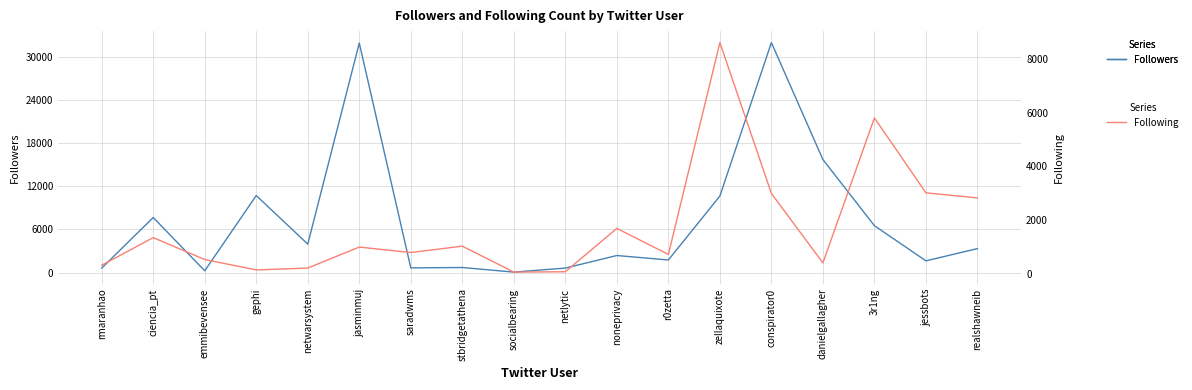

In Following, how many points are higher than both neighbors (excluding endpoints)?

6